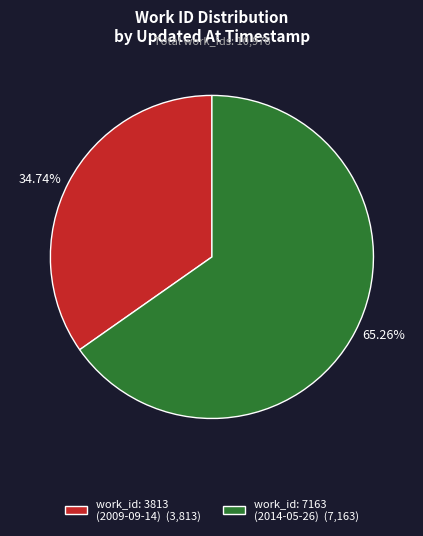

Is the sum of work_id: 7163 (2014-05-26) (7,163) and work_id: 3813 (2009-09-14) (3,813) greater than half?

Yes